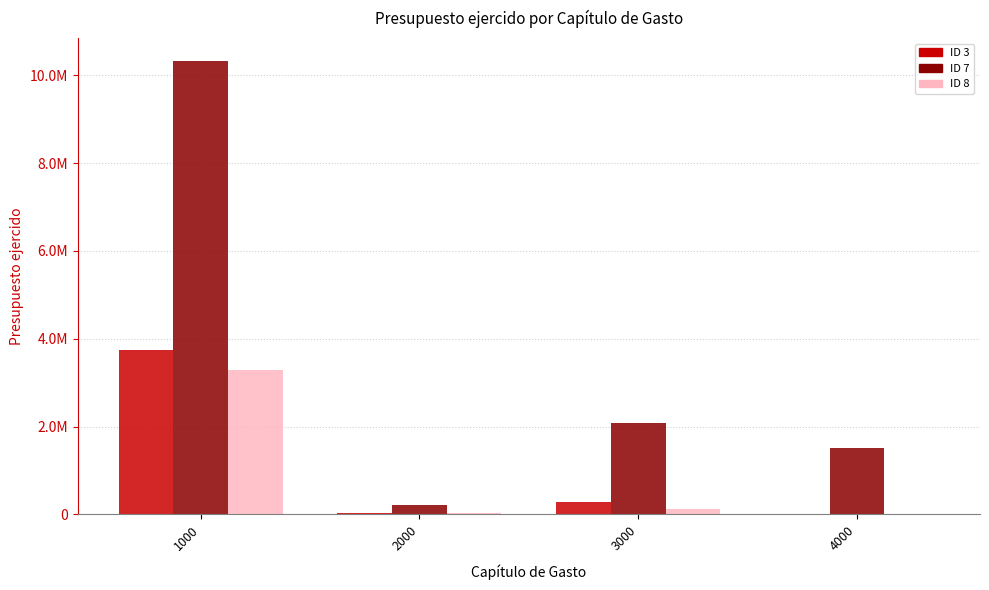

What are all the series names shown in the legend?

ID 3, ID 7, ID 8